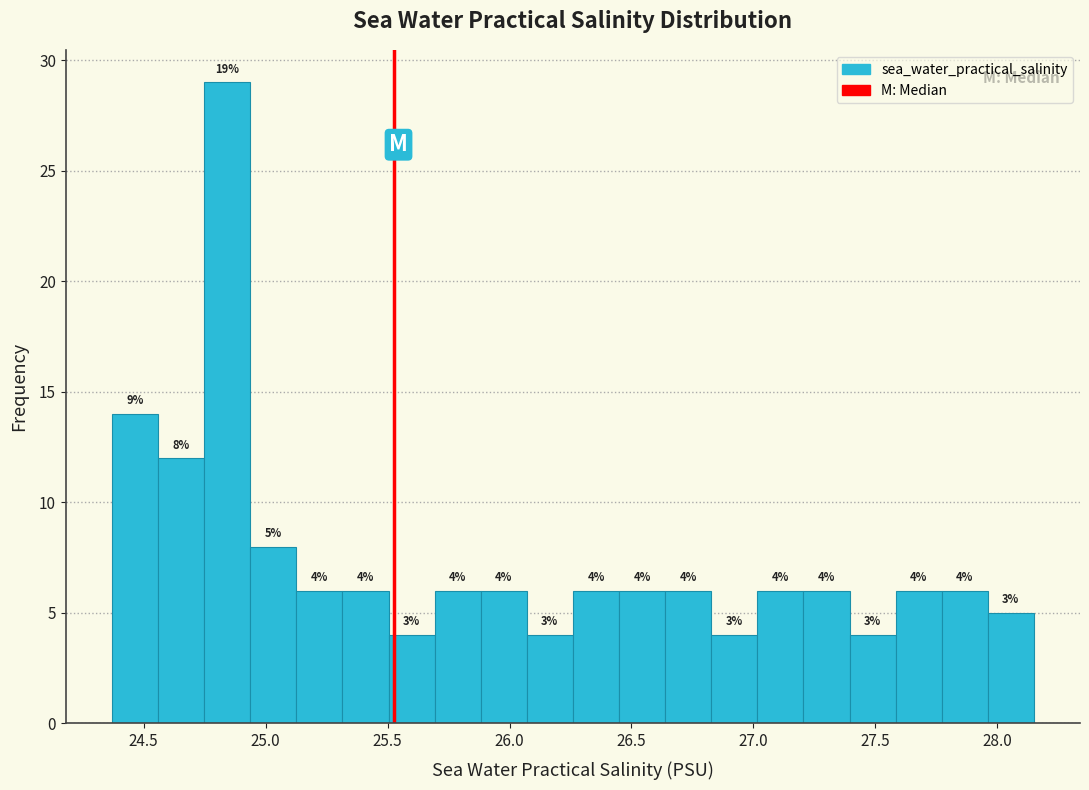

Read against the x-axis, roughly where is the centre of the tallest bar?

24.85